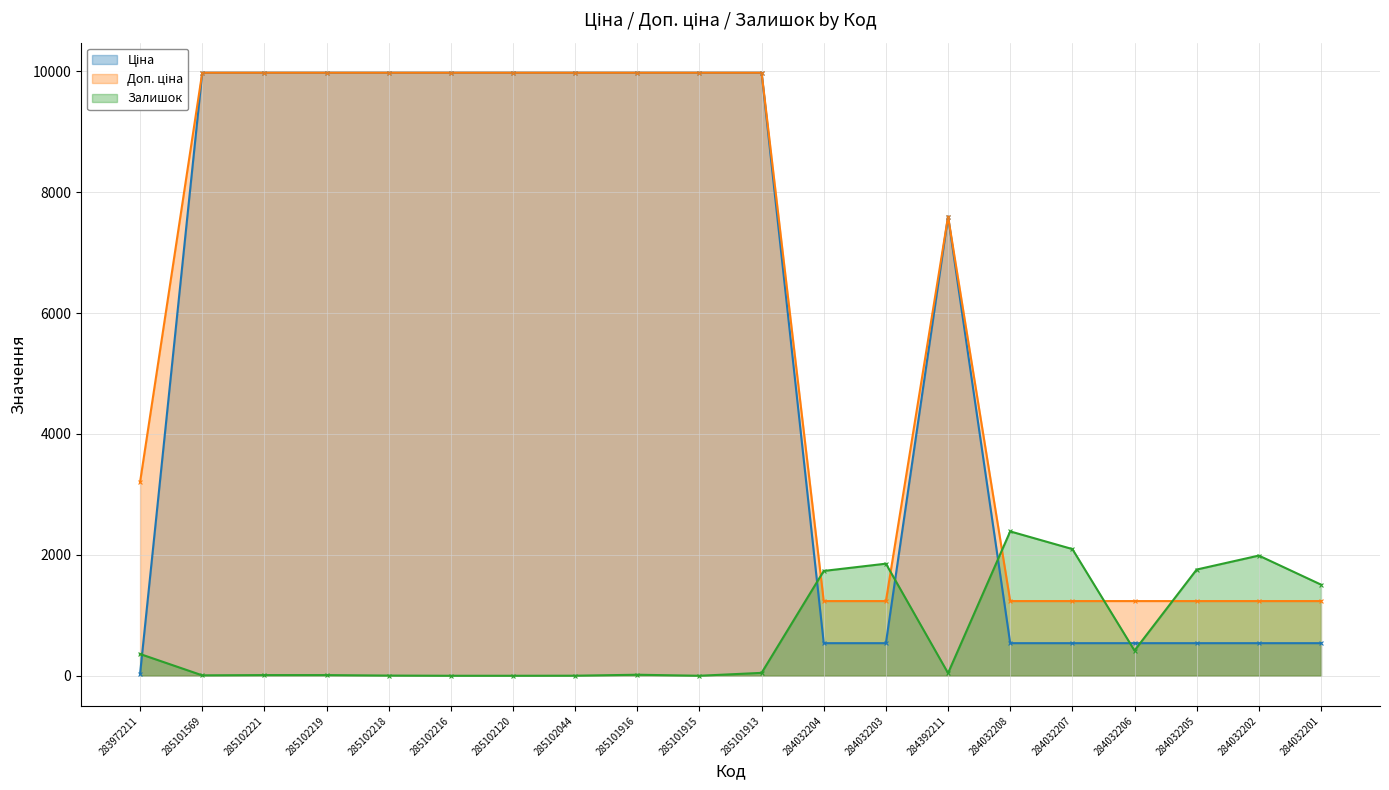

At which category is the sum across all series the highest?

285101913